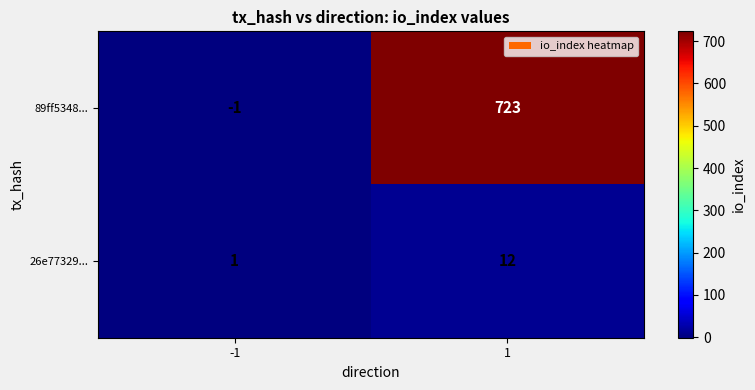

What is the total value across all series at 1?

735